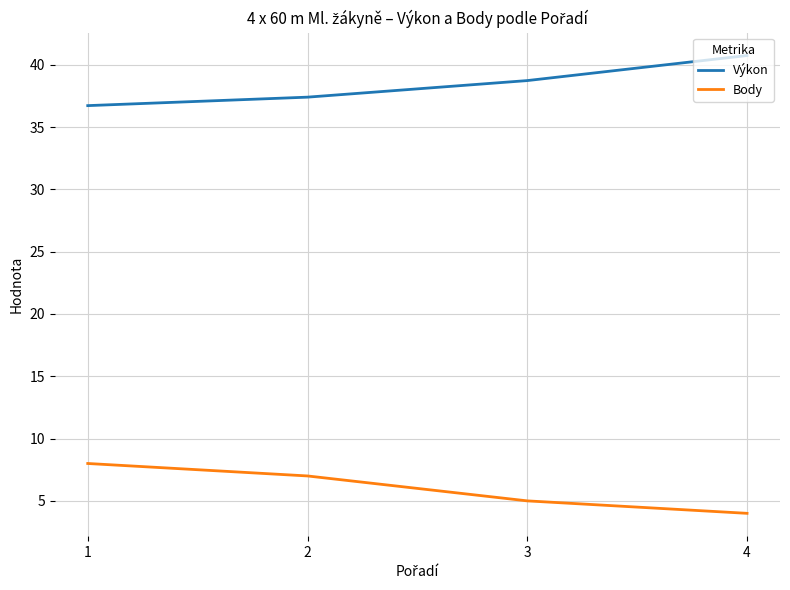

True or false: Body and Výkon cross at least once.

False